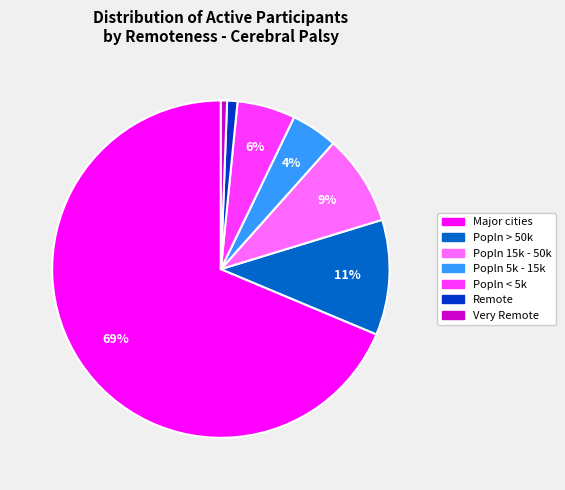

Approximately how many times larger is the value at Popln 15k - 50k compared to Major cities?

0.1